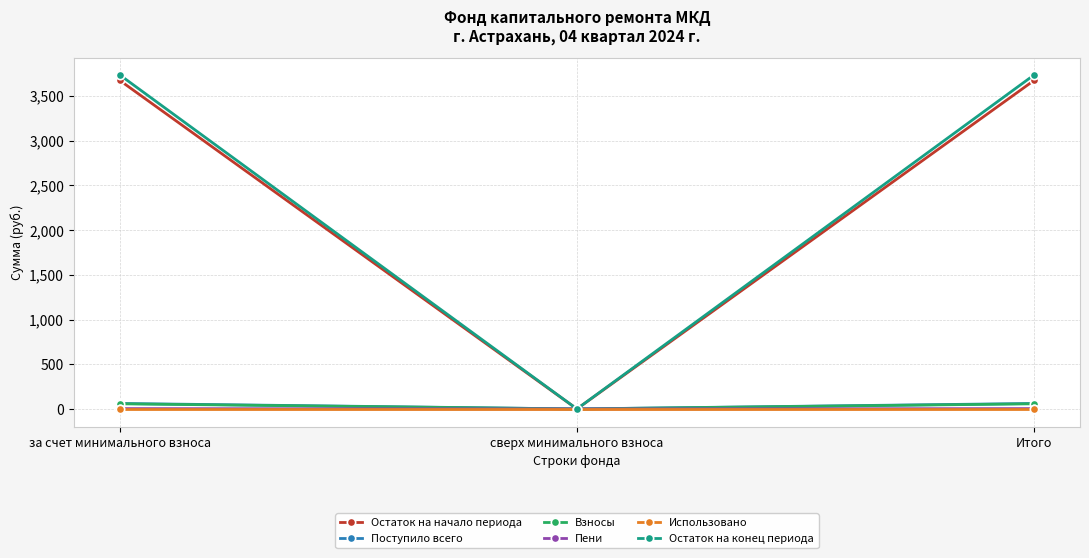

Which category has the lowest value in the Остаток на конец периода series?

сверх минимального взноса